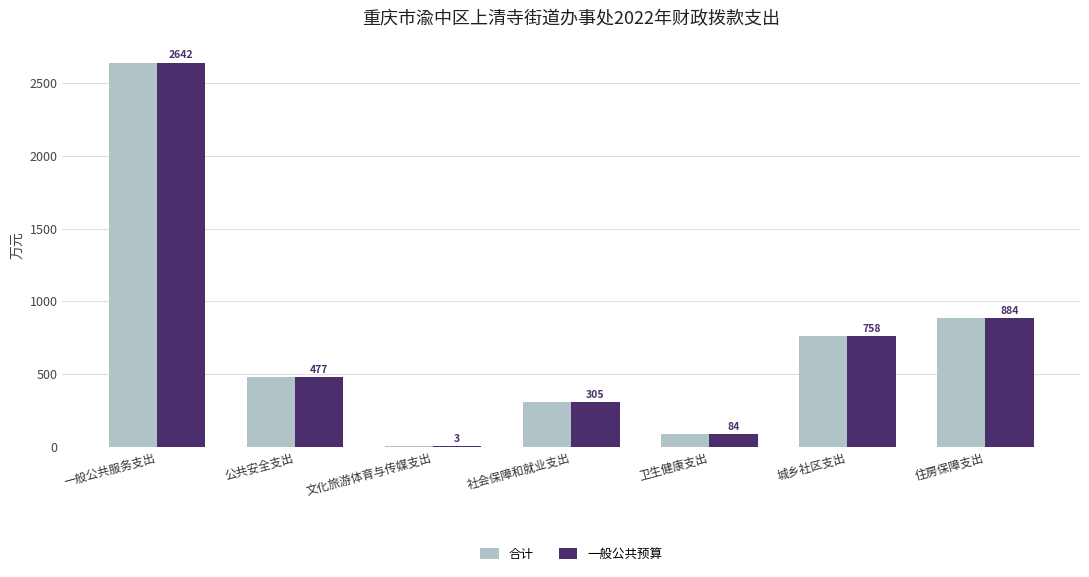

The 合计 series shows 671.3 at 公共安全支出. True or false?

False